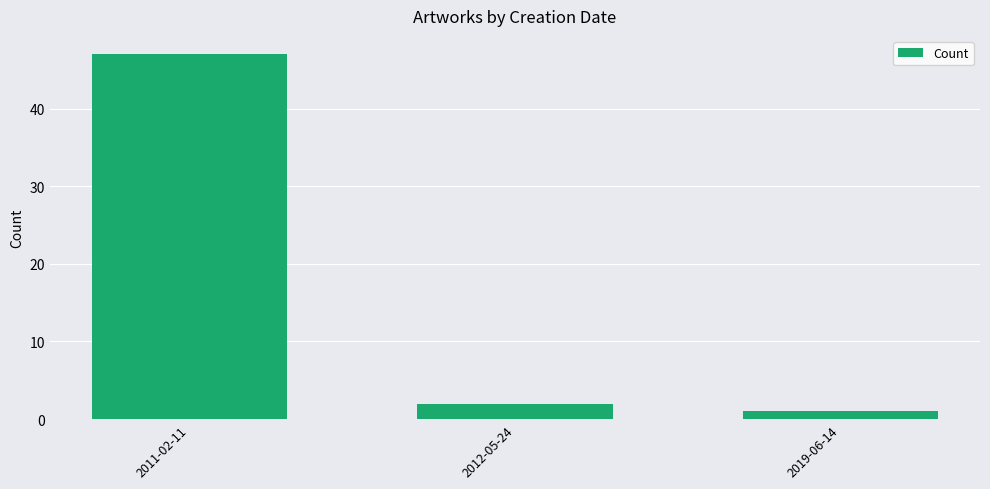

The chart shows a value of 1 at 2019-06-14. True or false?

True